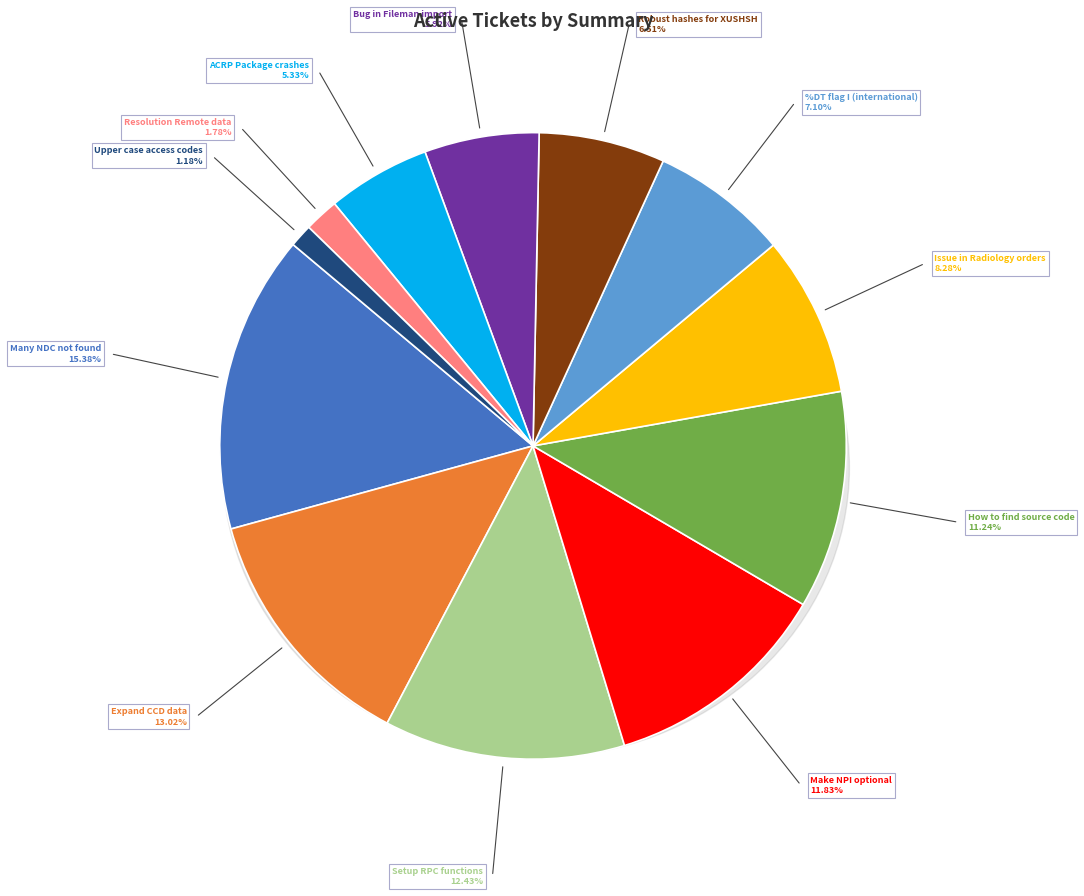

Rank the categories by value from lowest to highest.

Upper case access codes, Resolution Remote data, ACRP Package crashes, Bug in Fileman import, Robust hashes for XUSHSH, %DT flag I (international), Issue in Radiology orders, How to find source code, Make NPI optional, Setup RPC functions, Expand CCD data, Many NDC not found